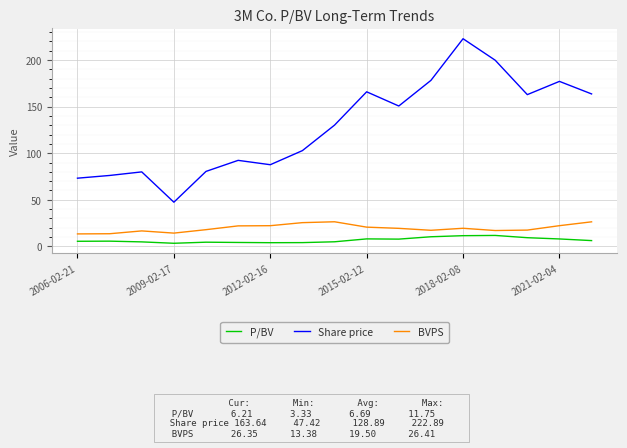

What is the smallest value displayed?

3.3